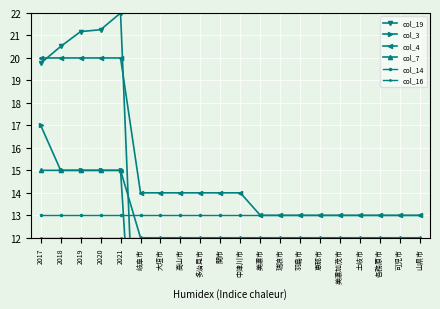

How many lines are shown in the chart?

6